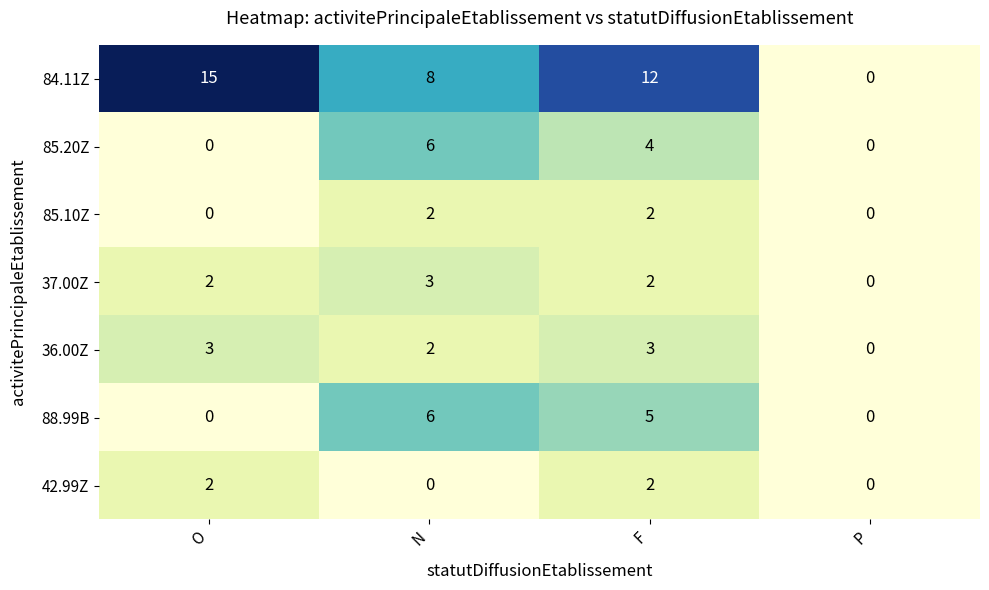

How many distinct data groups are displayed?

7